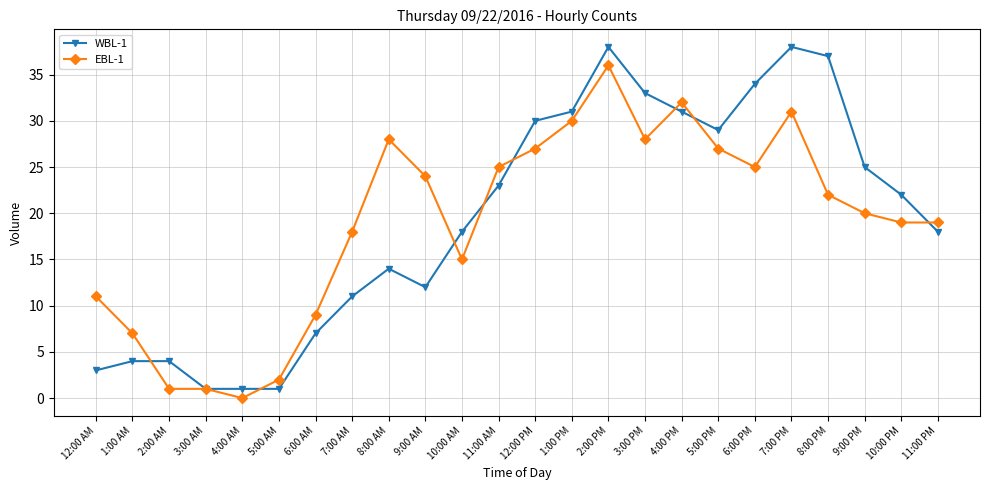

True or false: WBL-1 has more than 0 points higher than both neighbors.

True